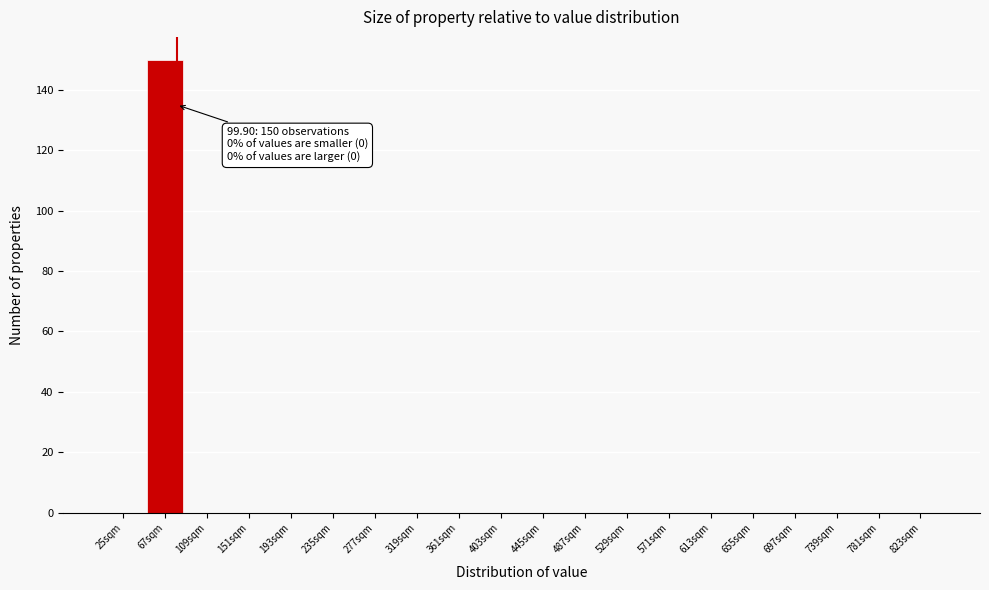

Reading left to right, what are all the values shown in this chart?

25sqm=0	67sqm=150	109sqm=0	151sqm=0	193sqm=0	235sqm=0	277sqm=0	319sqm=0	361sqm=0	403sqm=0	445sqm=0	487sqm=0	529sqm=0	571sqm=0	613sqm=0	655sqm=0	697sqm=0	739sqm=0	781sqm=0	823sqm=0